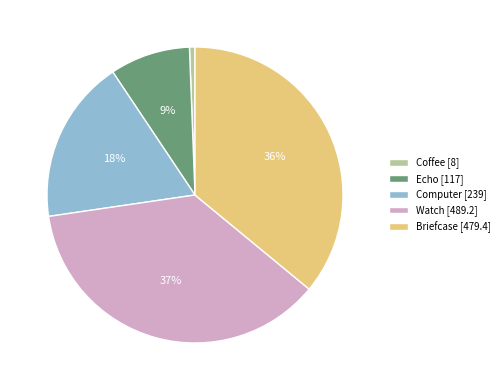

Is the sum of Coffee [8] and Briefcase [479.4] greater than half?

No